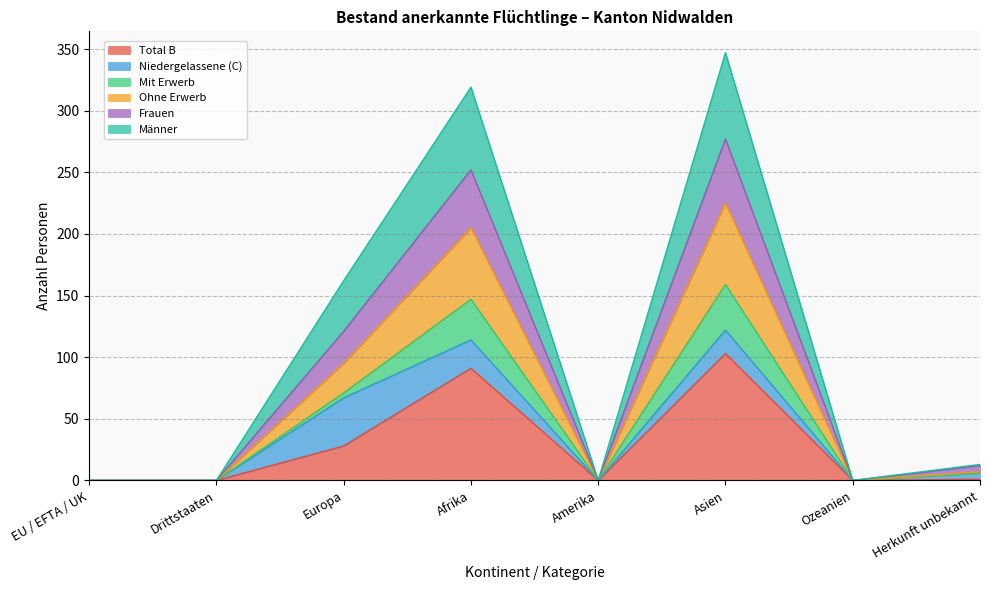

What is the label of the 4th point from the left?

Afrika